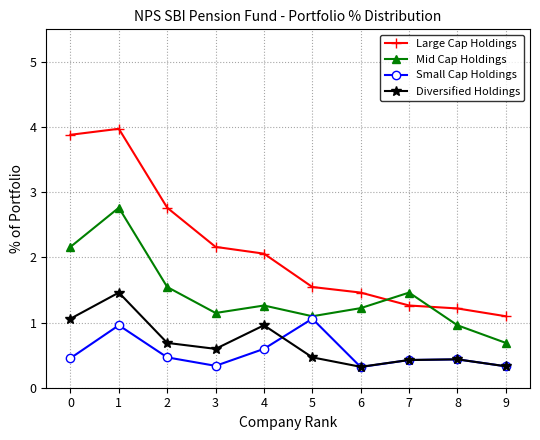

Is the value of Diversified Holdings at 9 greater than the value of Mid Cap Holdings at 8?

No